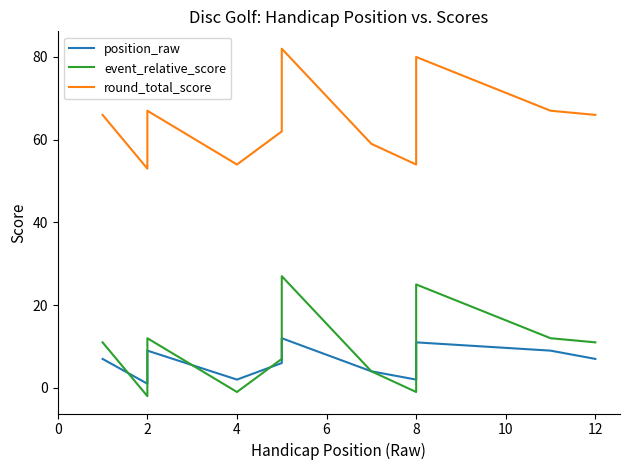

Which series has the largest total across all categories?

round_total_score